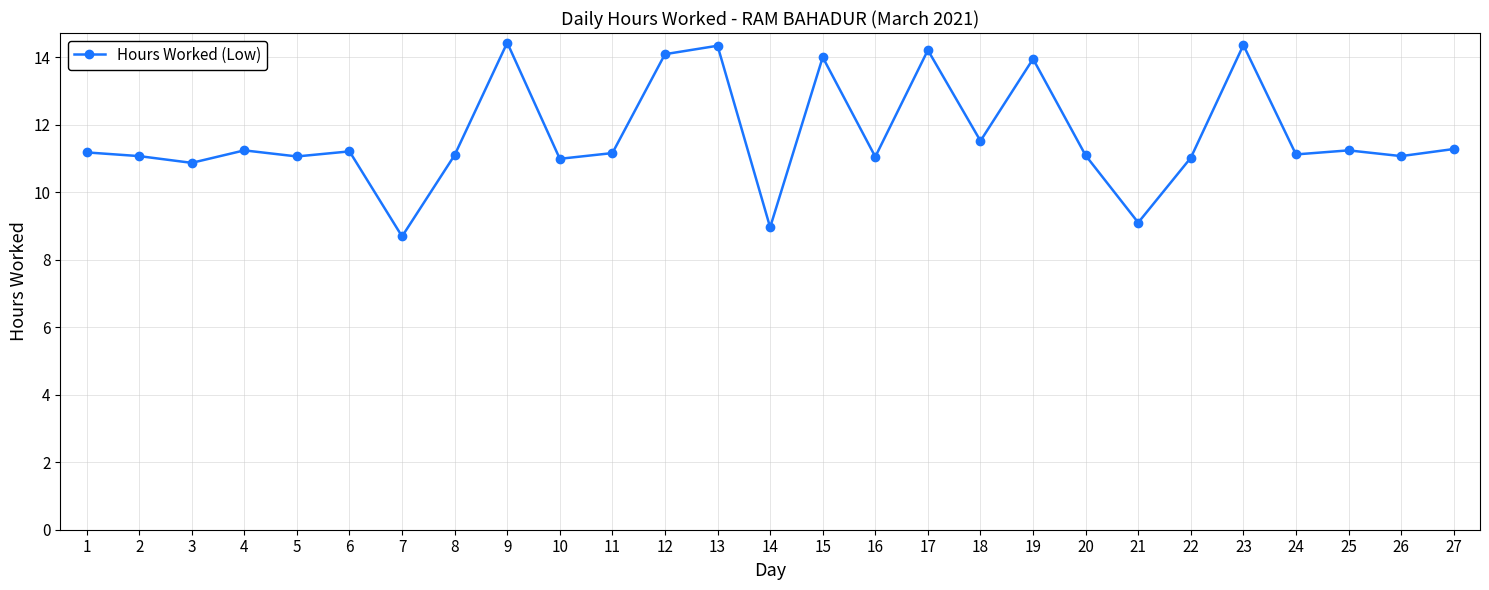

Which category has the lowest value across all series?

7